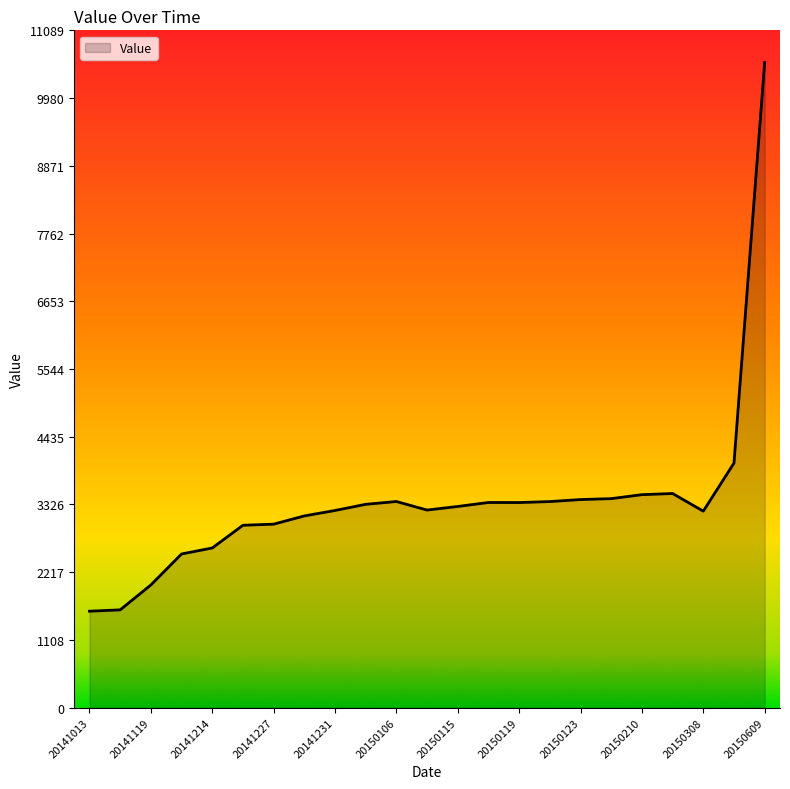

What is the difference between the maximum and minimum values?

8982